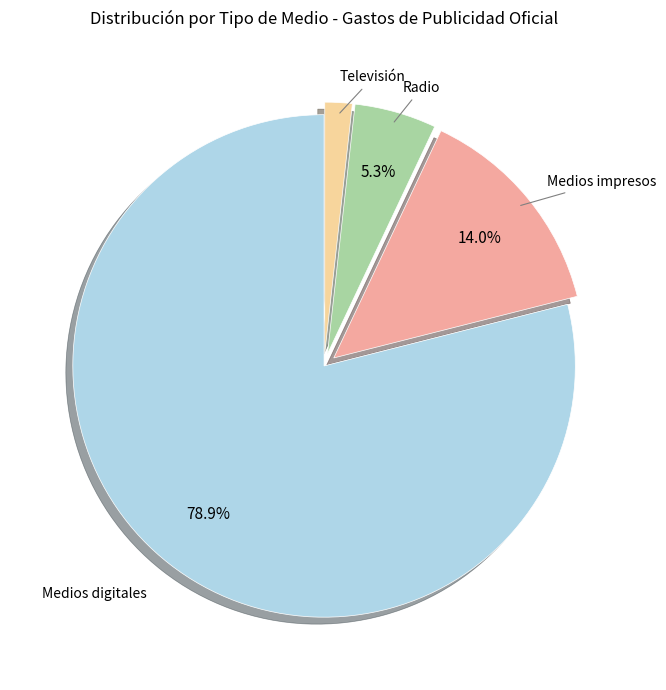

To the nearest percent, what percentage of the pie is Radio?

5%